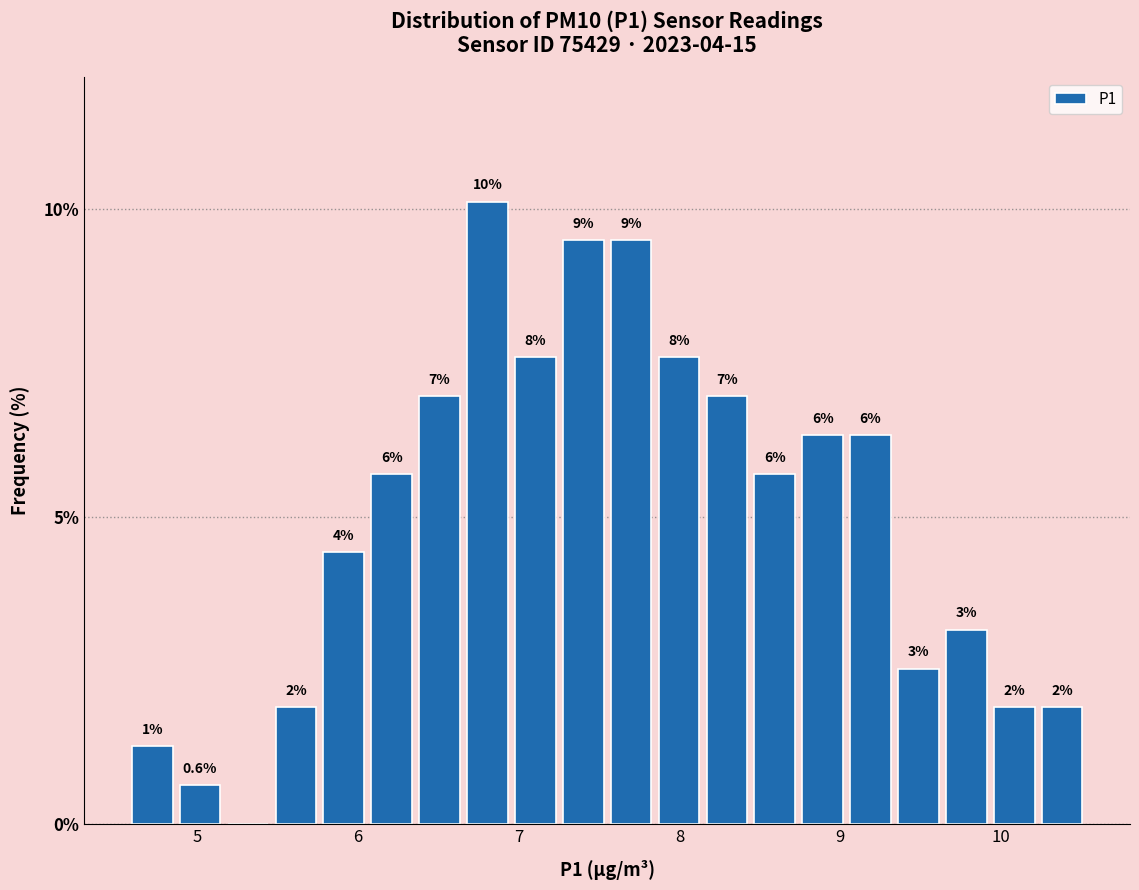

Read against the x-axis, roughly where is the centre of the tallest bar?

6.8